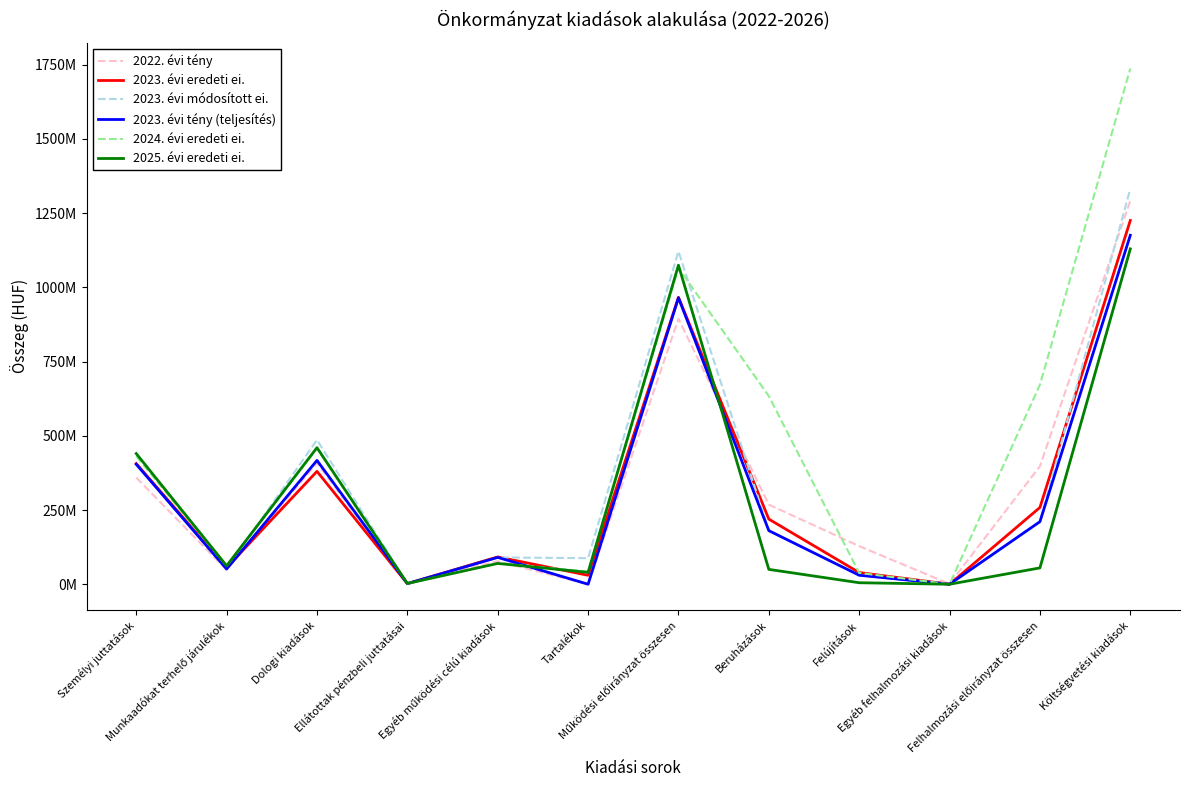

True or false: 2022. évi tény has more than 0 points higher than both neighbors.

True